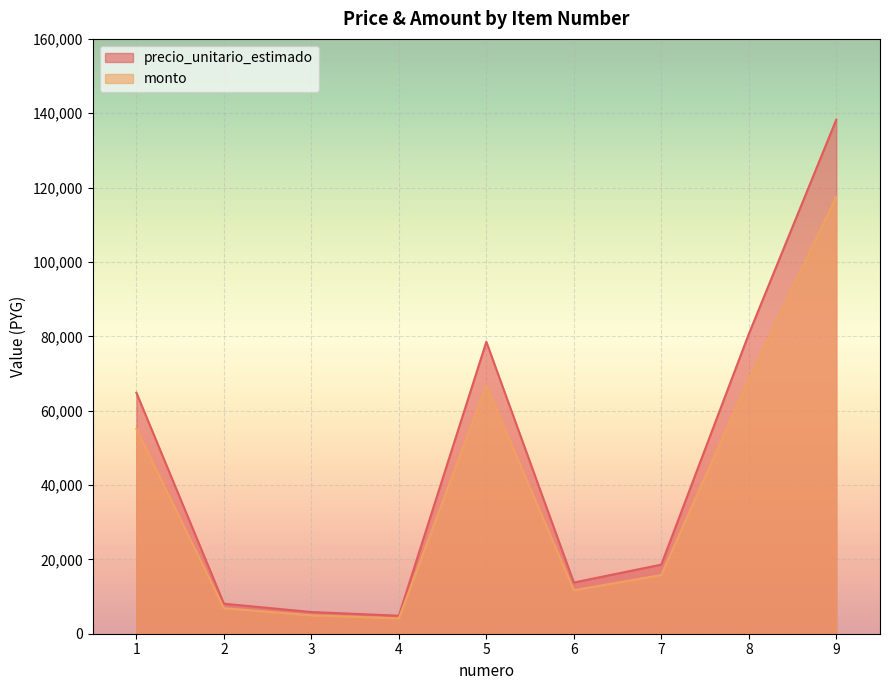

Does the chart display data point markers on the line(s)?

No